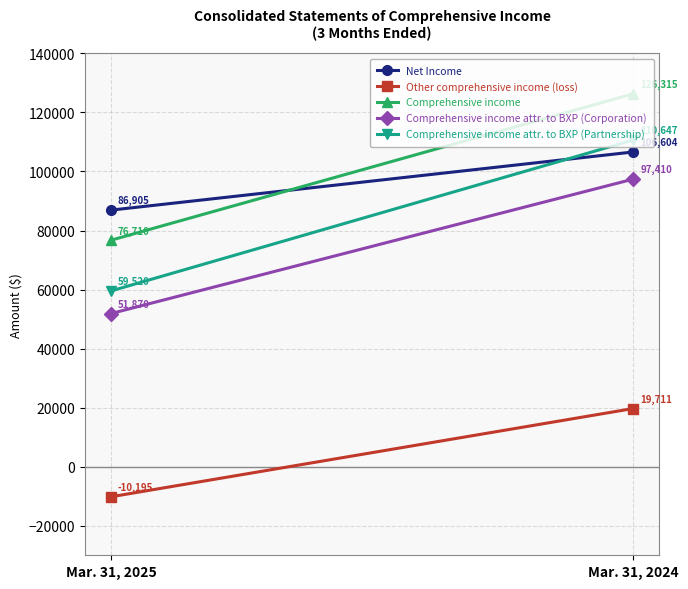

The value of Net Income at Mar. 31, 2025 is 86905. True or false?

True